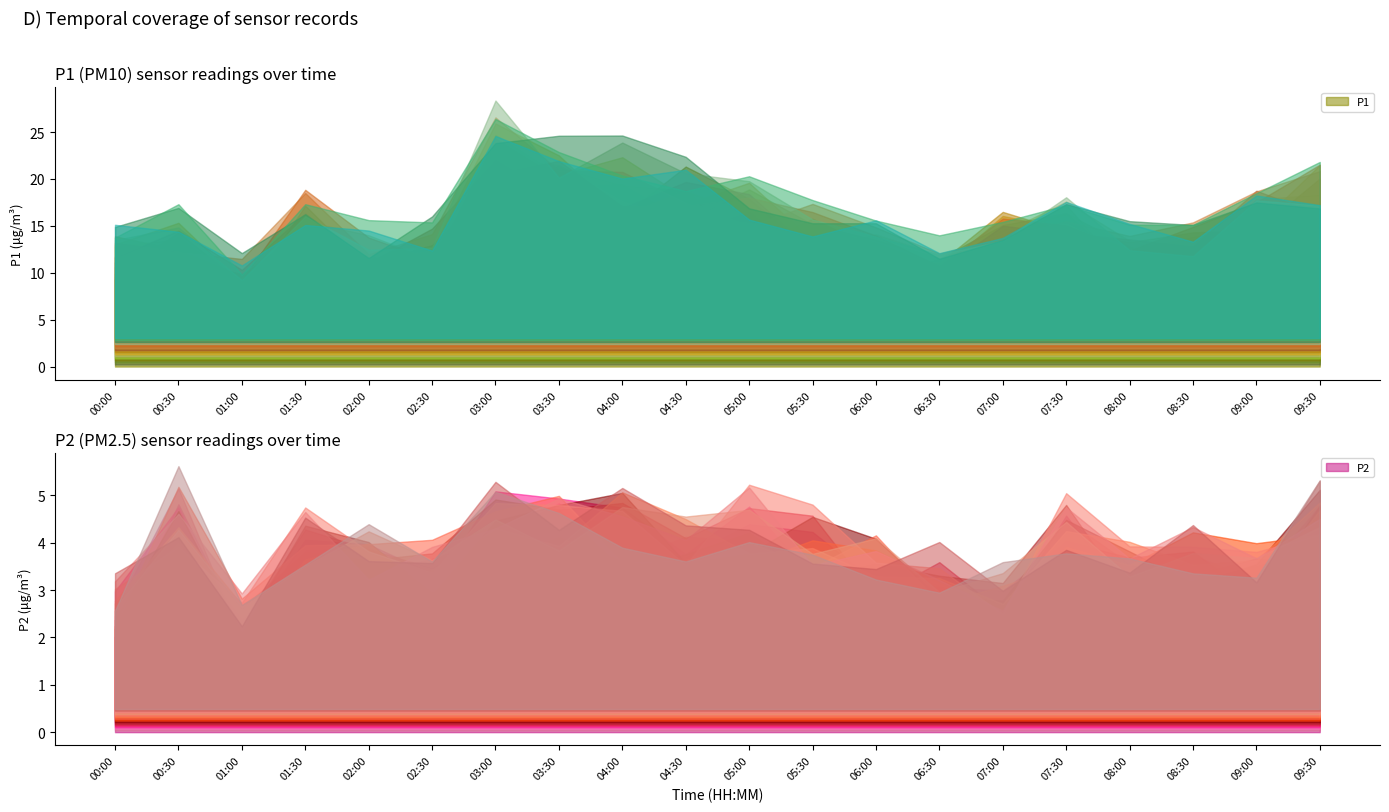

Does the chart have visible grid lines?

No